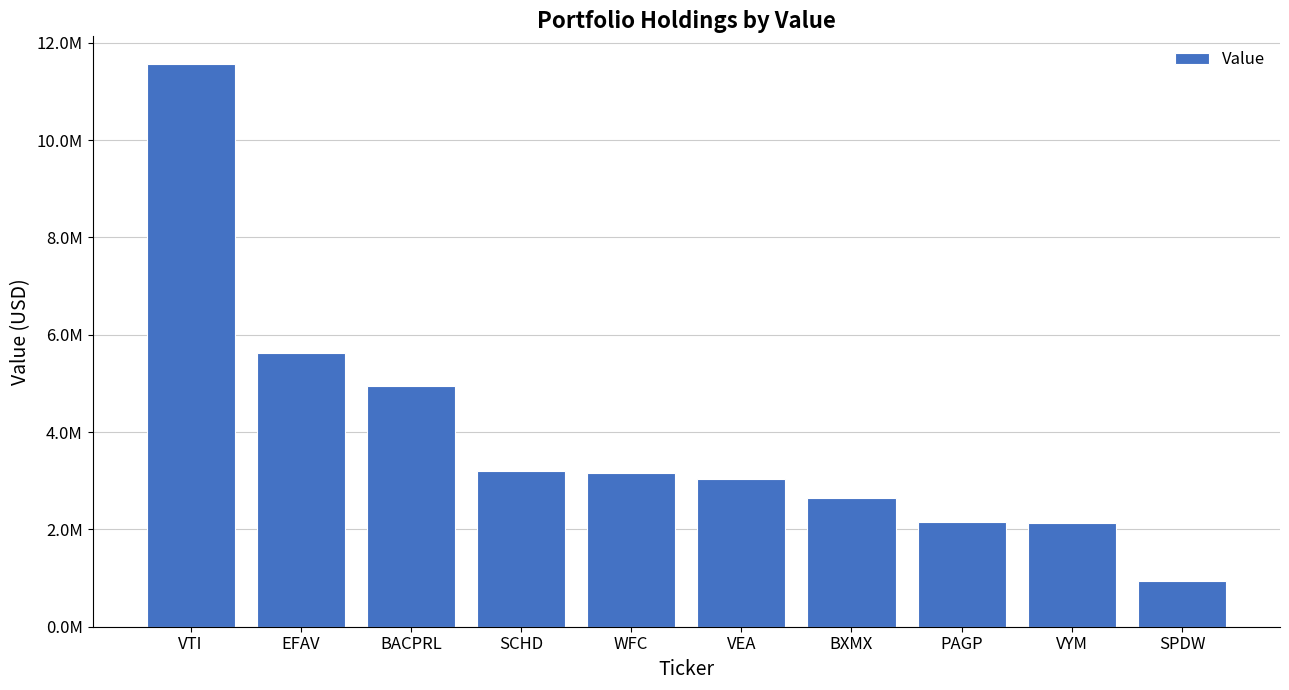

Does the chart contain any negative values?

No